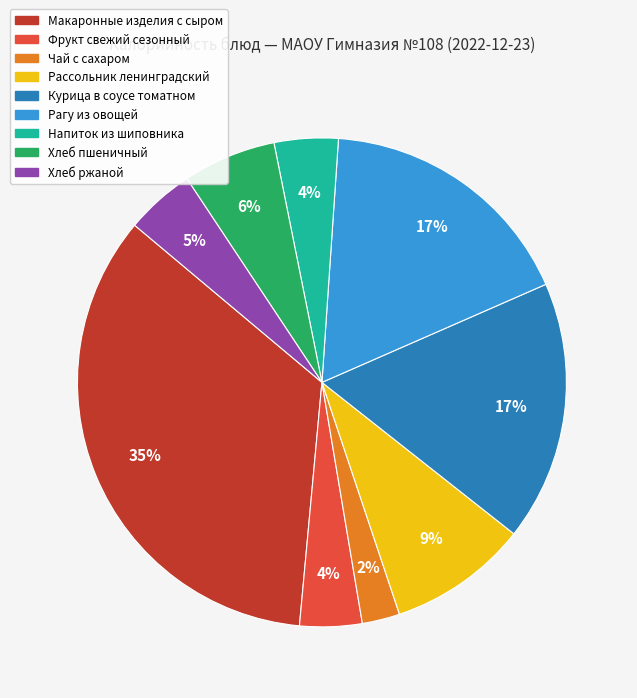

Does any single category account for the majority?

No